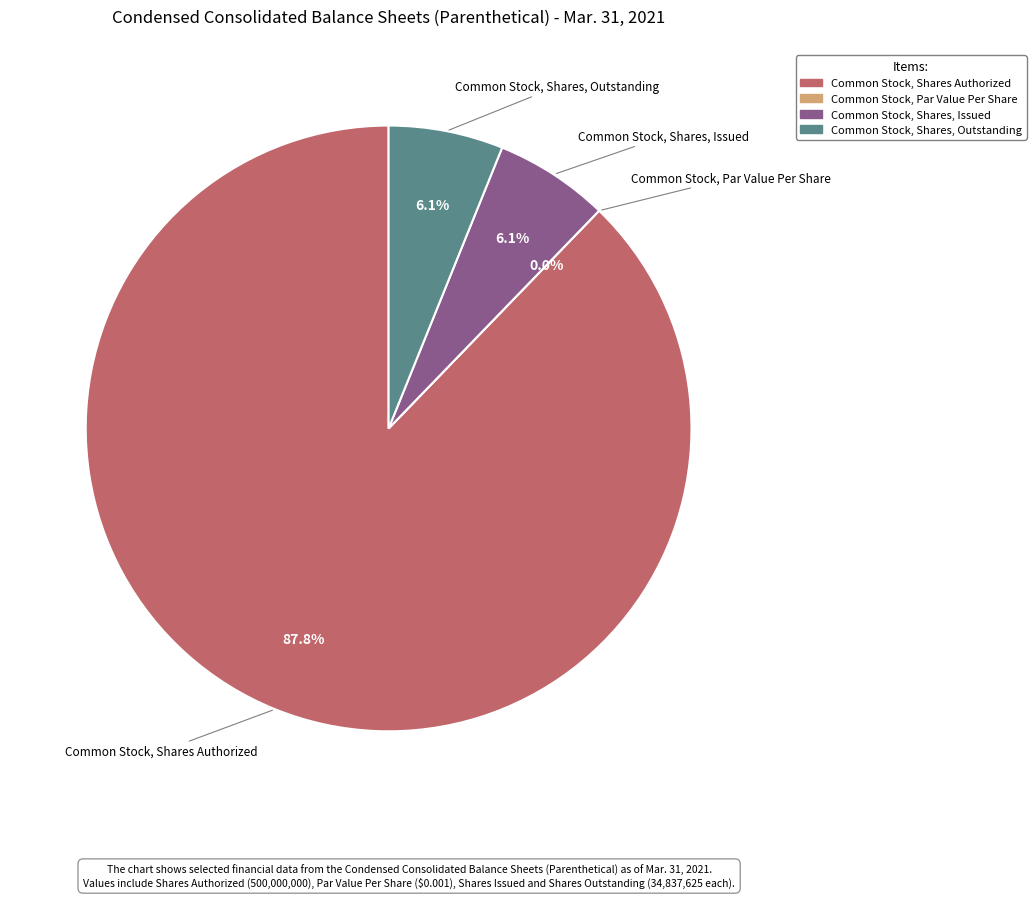

How many segments does this pie chart have?

4